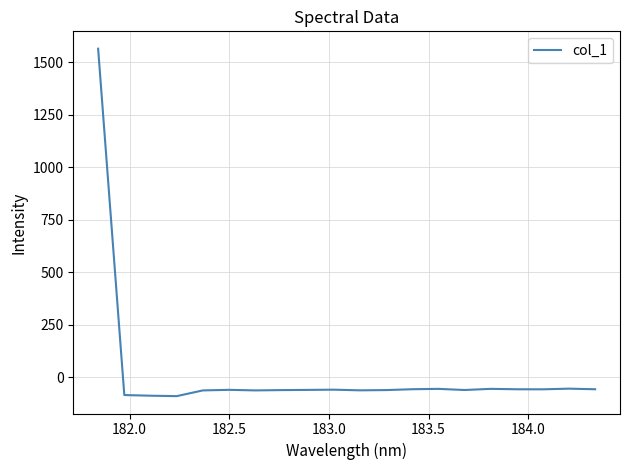

What is the minimum value shown in the chart?

-89.6